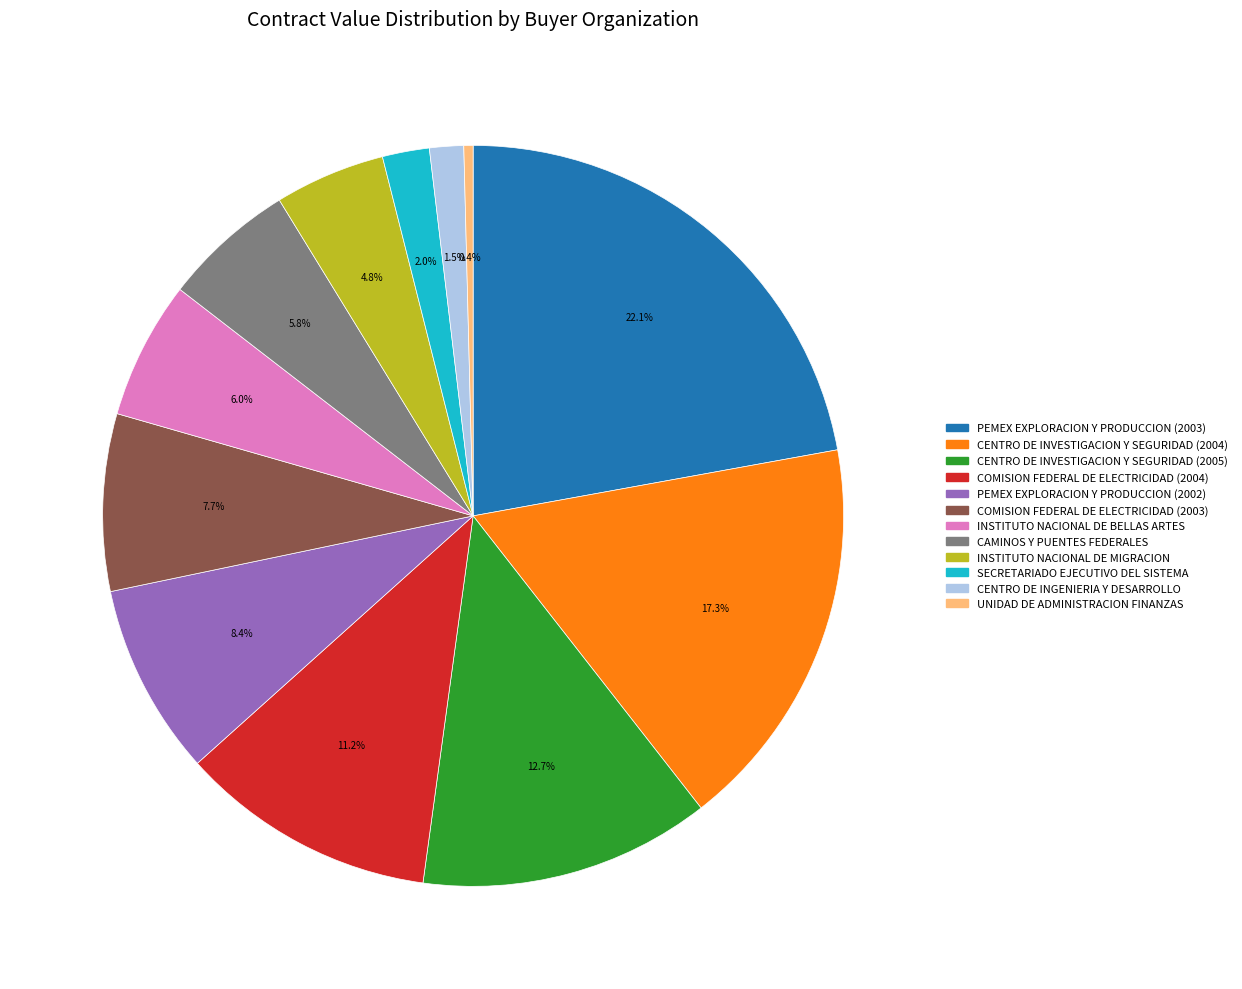

Is it true that CAMINOS Y PUENTES FEDERALES is 20% of the pie?

False